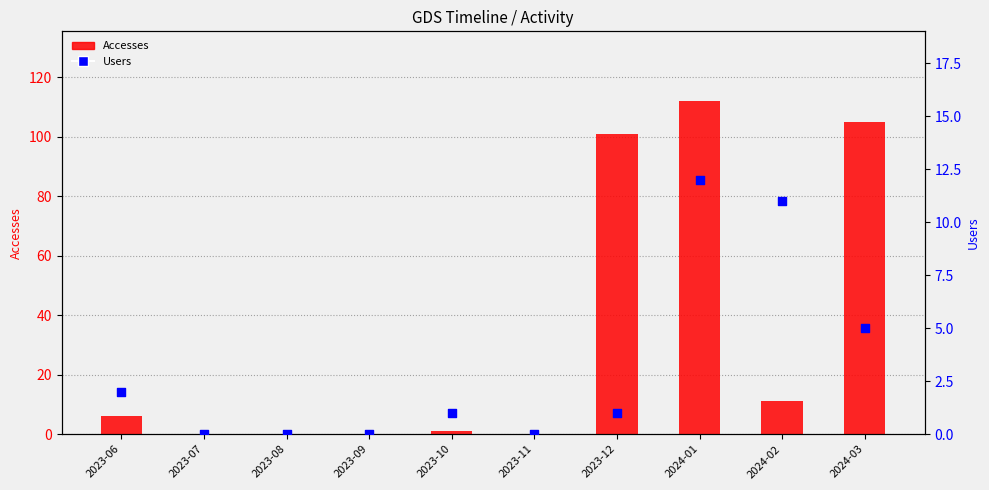

At which category is the sum across all series the highest?

2024-01